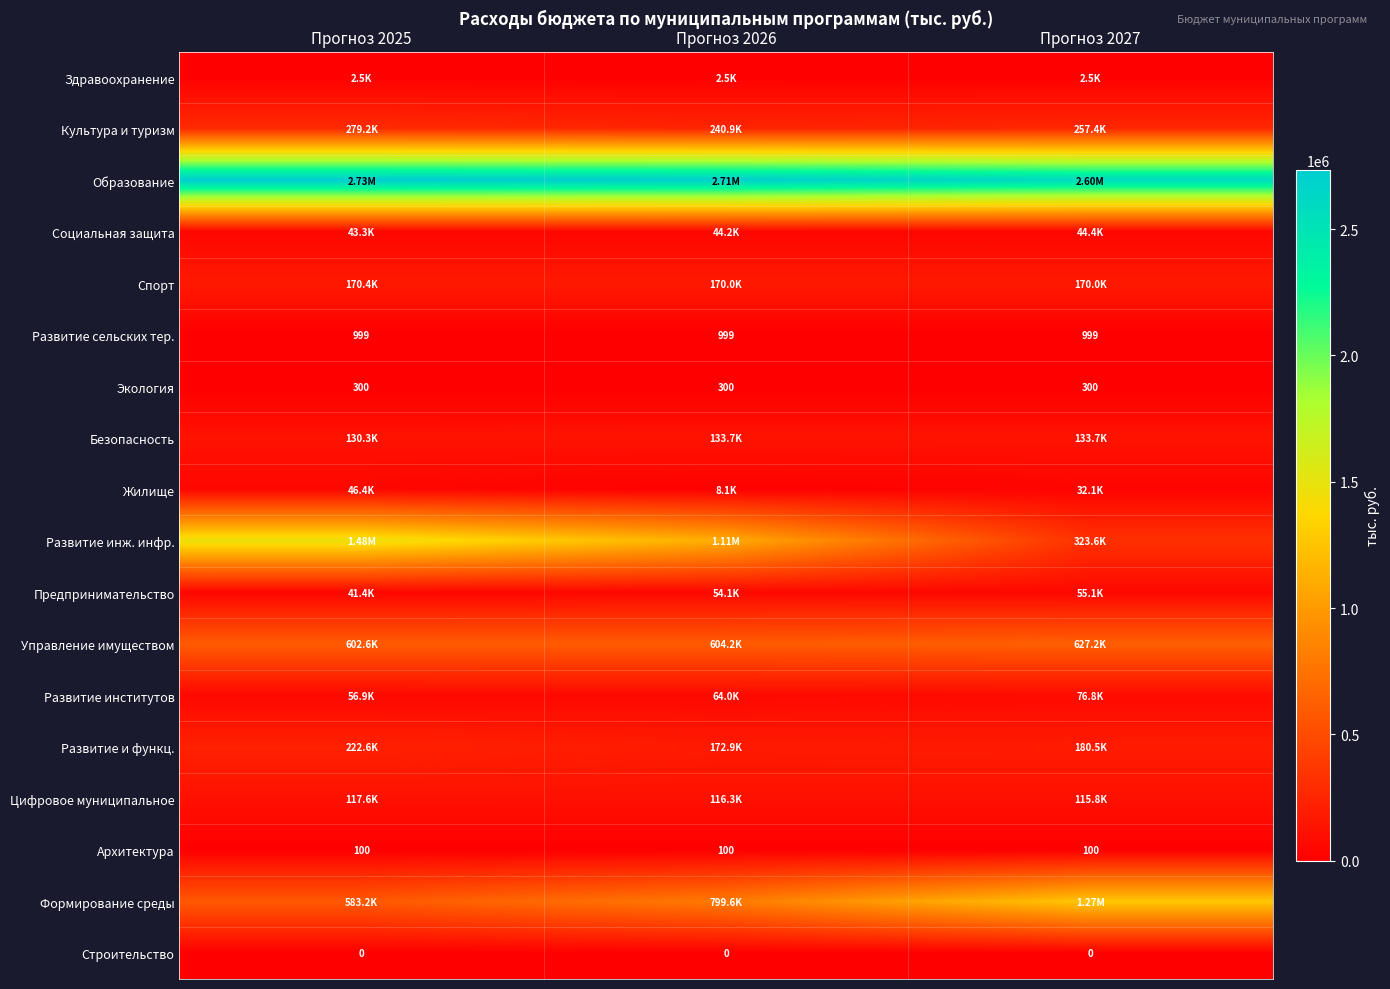

How many data points in Культура и туризм are less than 257417?

1